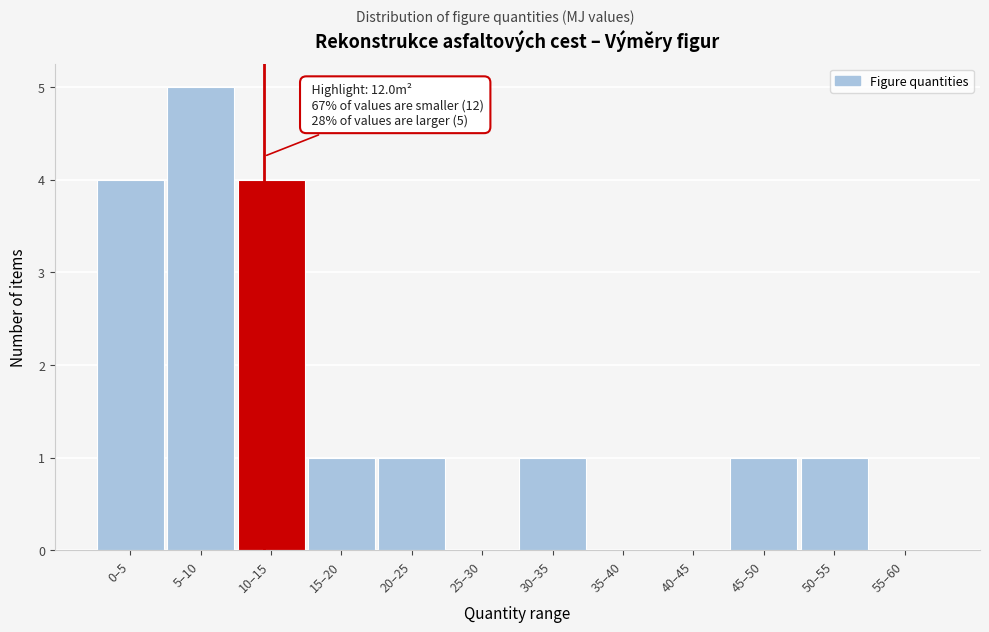

What is the sum of all values?

18